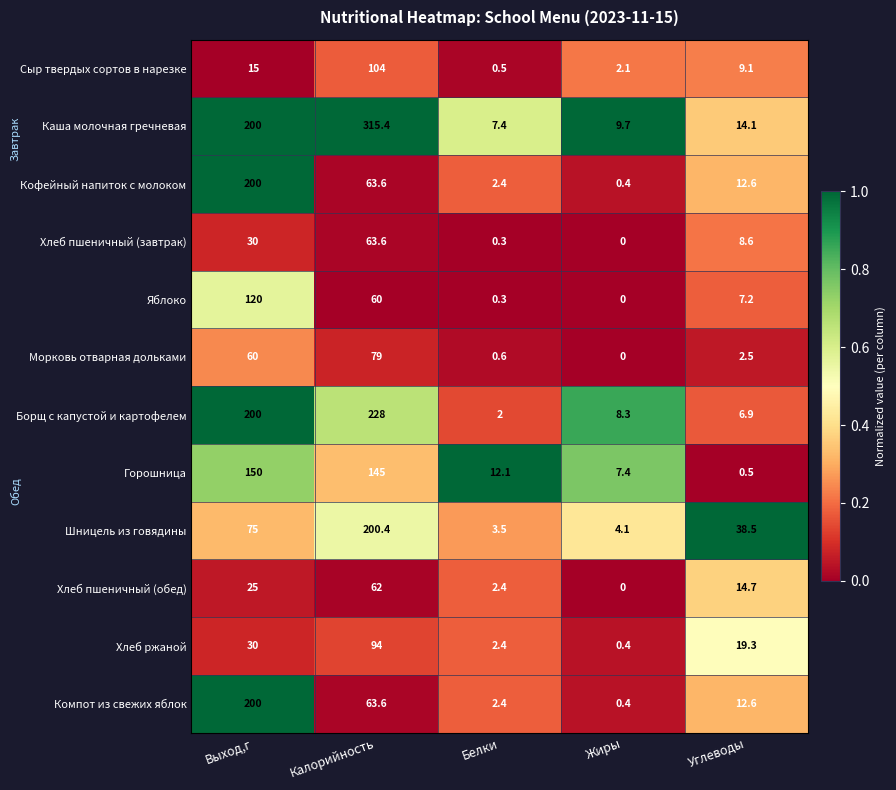

What is the total value across all series at Калорийность?

1478.6